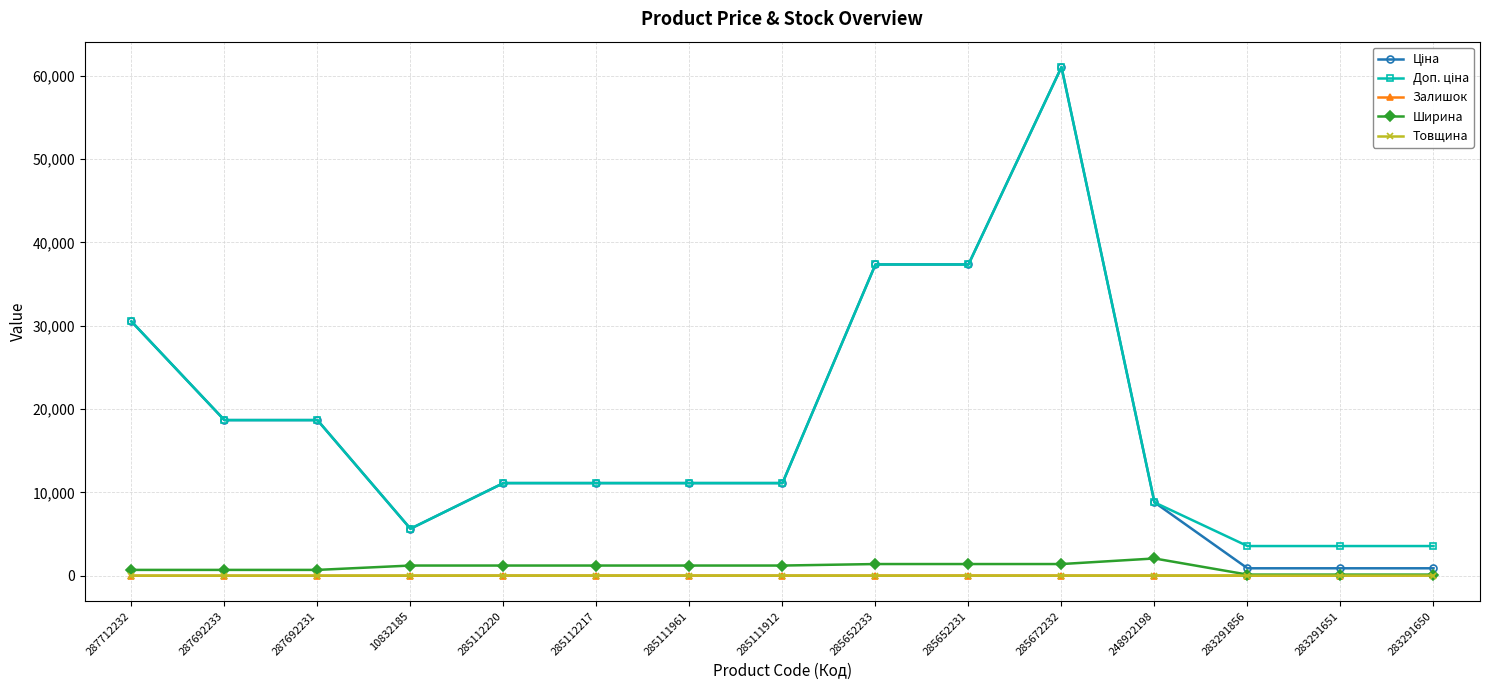

Is it true that Товщина equals 18.0 at 285112220?

True